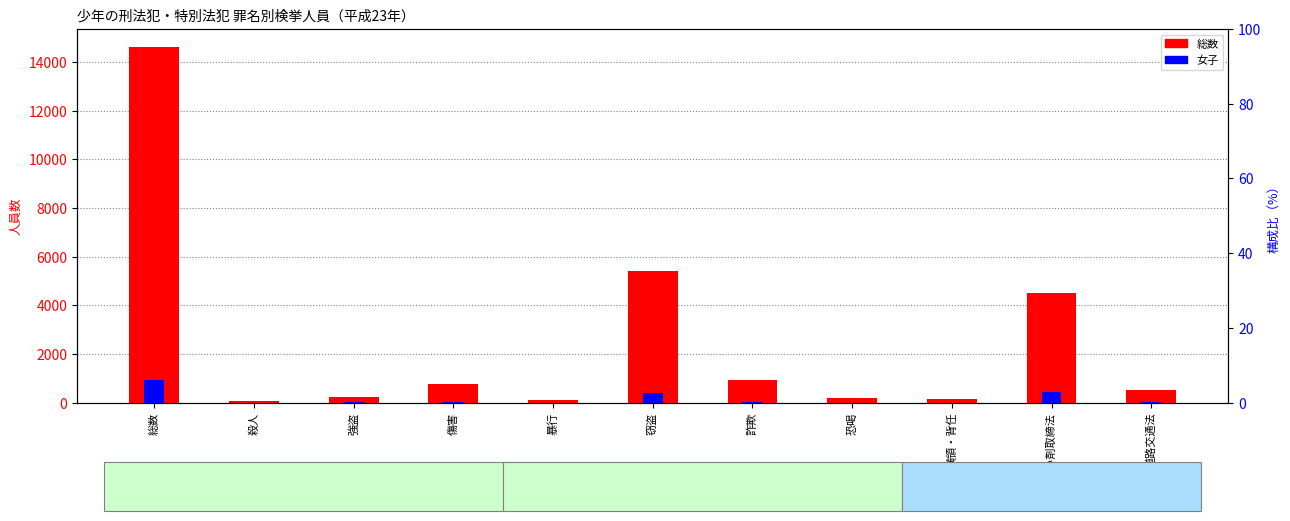

Reading right to left, transcribe all the data shown in this chart.

総数: 道路交通法=530	覚せい剤取締法=4505	横領・背任=153	恐喝=187	詐欺=913	窃盗=5397	暴行=111	傷害=755	強盗=226	殺人=78	総数=14634
女子: 道路交通法=9	覚せい剤取締法=430	横領・背任=4	恐喝=1	詐欺=41	窃盗=397	暴行=1	傷害=7	強盗=8	殺人=1	総数=914